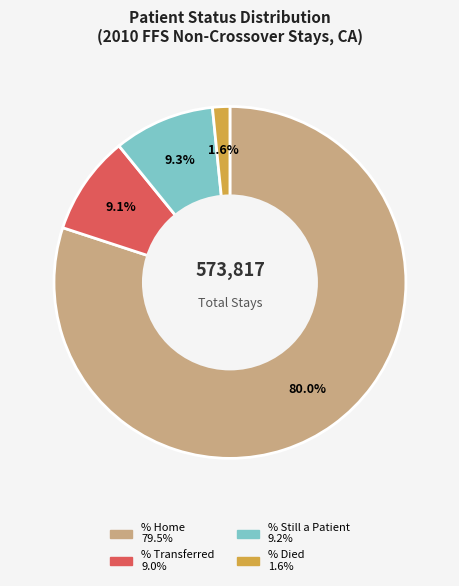

How many segments does this pie chart have?

4